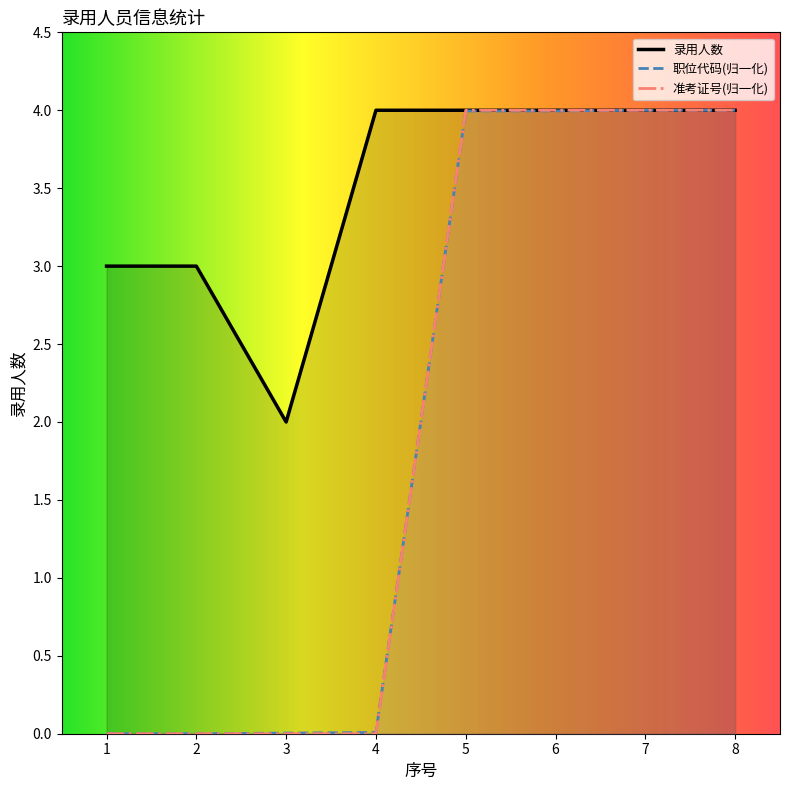

True or false: 职位代码(scaled) has a value of 2.7 at 1.

False